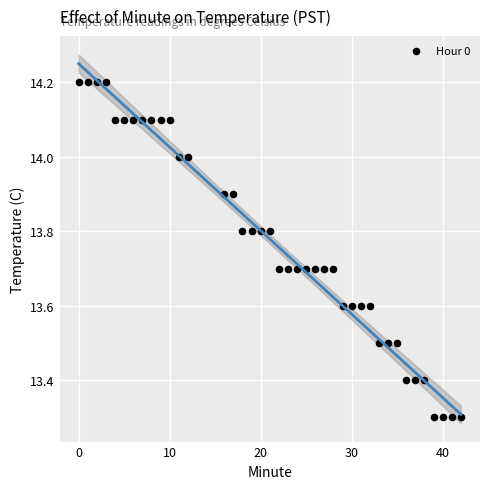

What is the range of Y values (max minus min)?

0.9